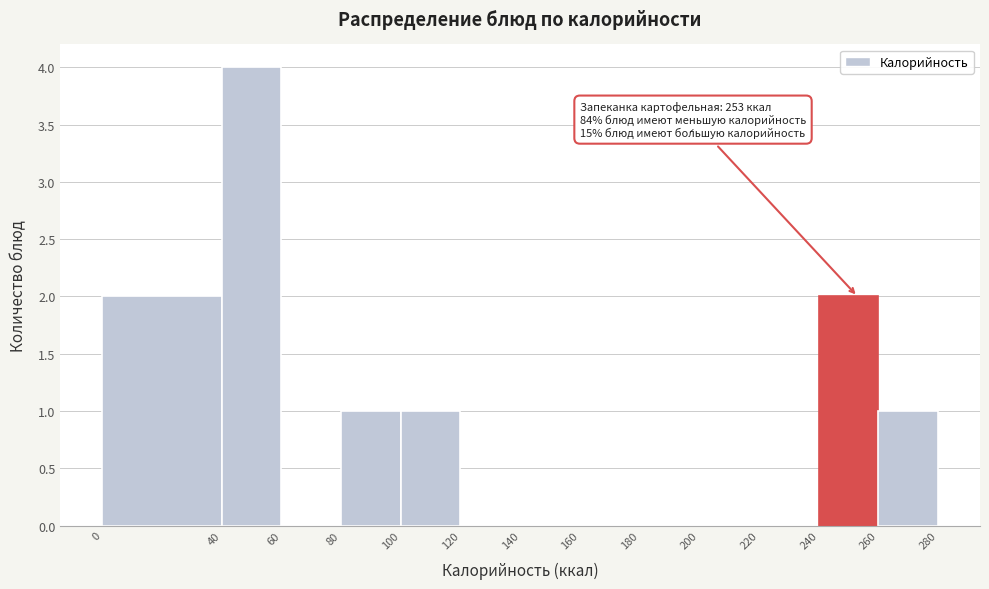

Which range on the x-axis has the tallest bar?

40 to 60